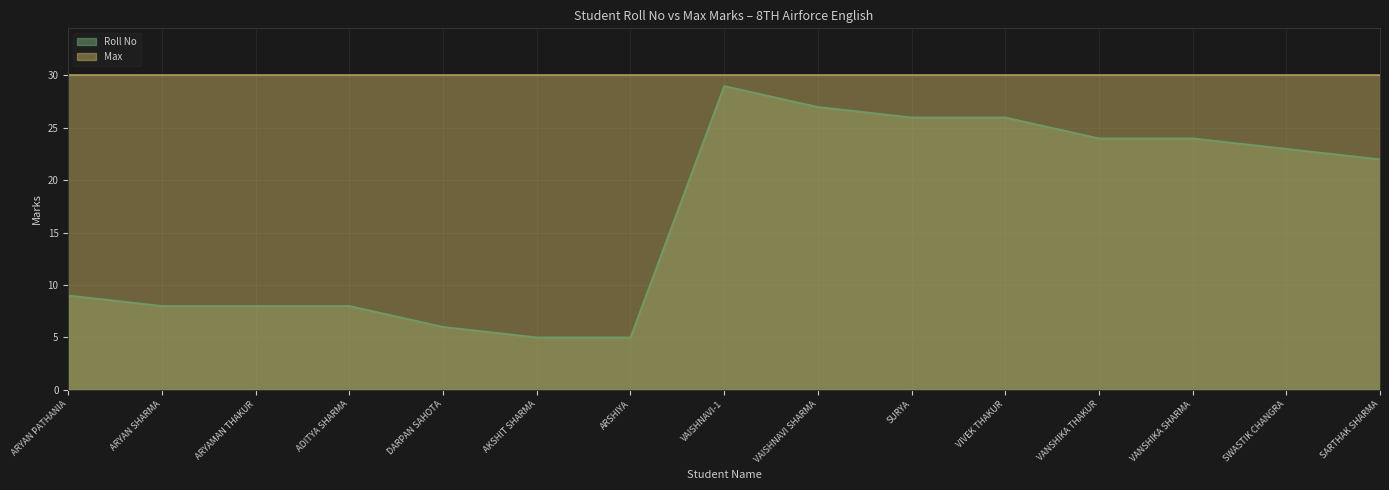

Does the chart display data point markers on the line(s)?

No